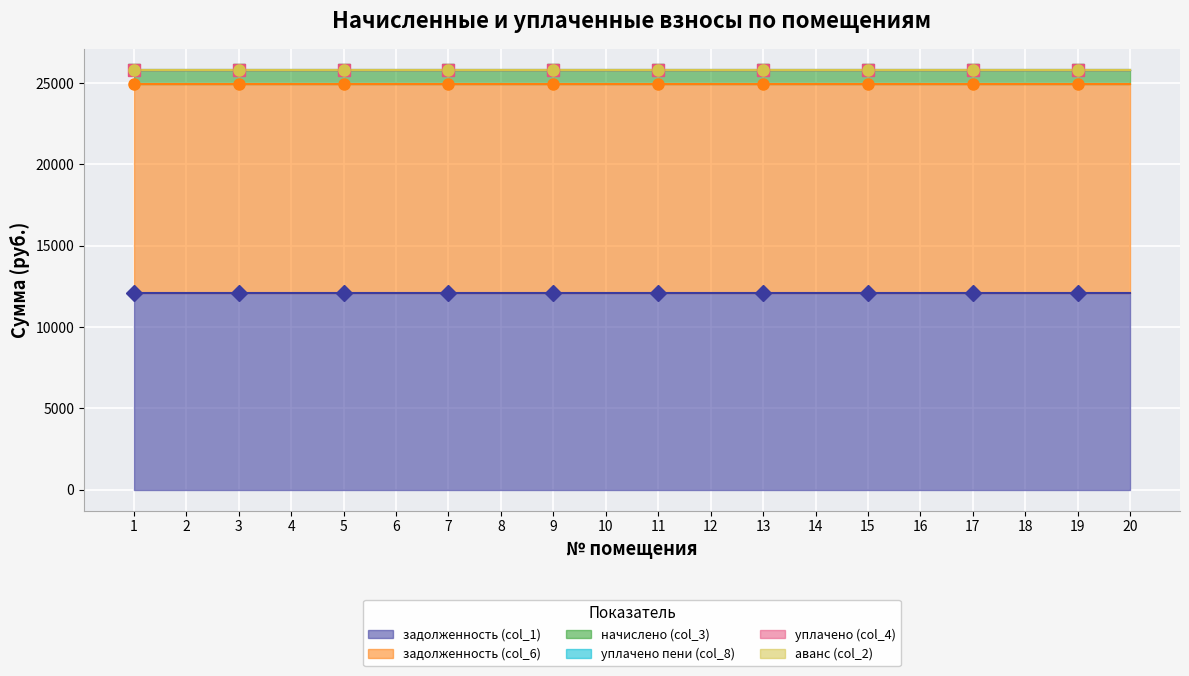

List the labels in order of задолженность (col_6) value, largest first.

1, 2, 3, 4, 5, 6, 7, 8, 9, 10, 11, 12, 13, 14, 15, 16, 17, 18, 19, 20